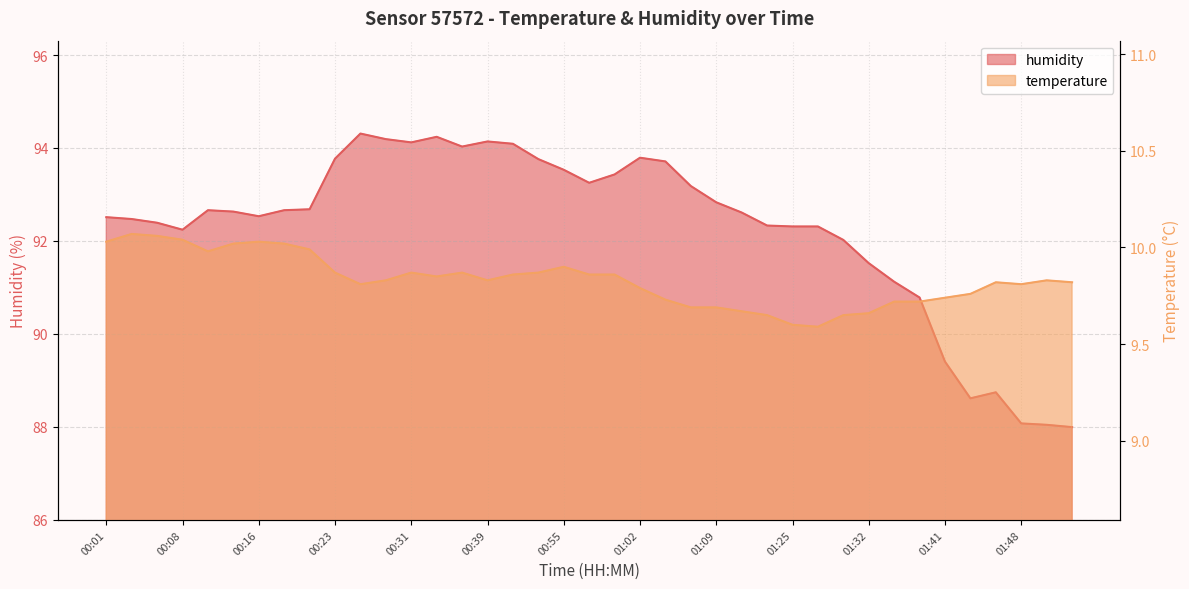

What position from the right is 01:37?

7